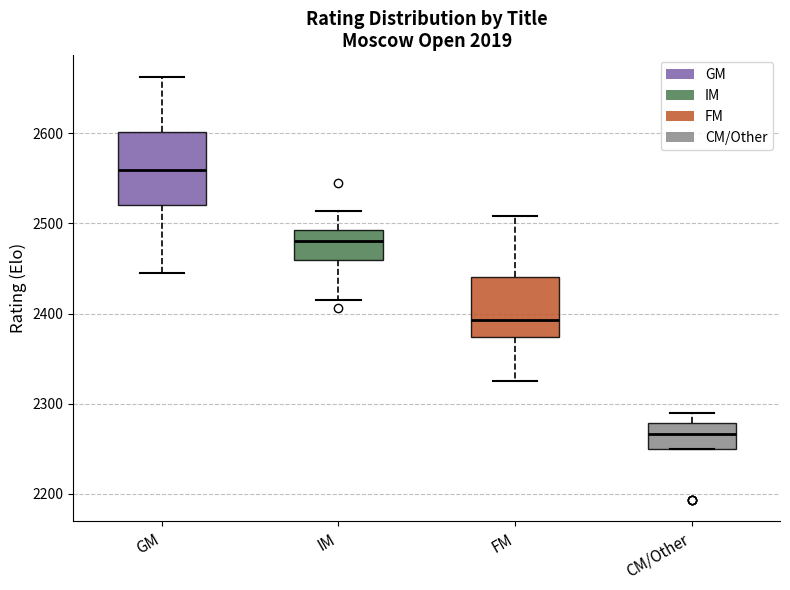

Comparing the boxes themselves (not the whiskers), which one is the tallest?

GM